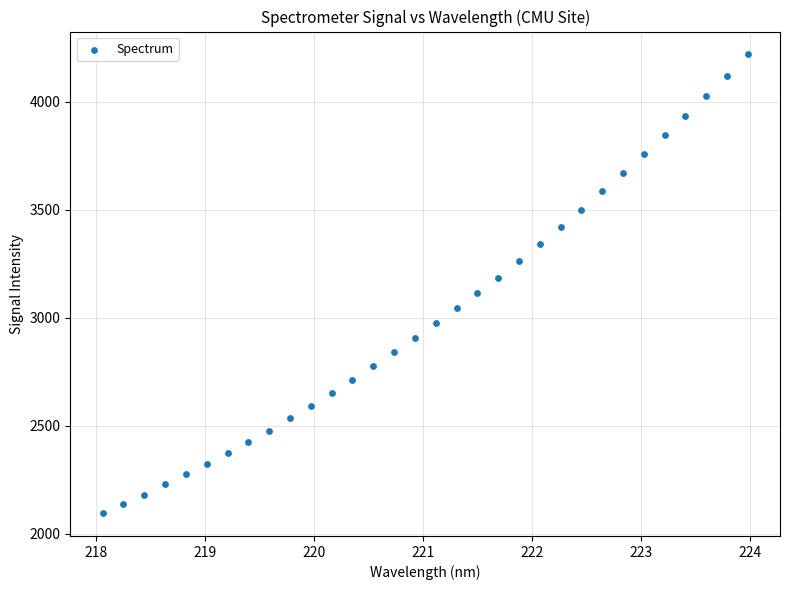

What is the range of X values (max minus min)?

5.9